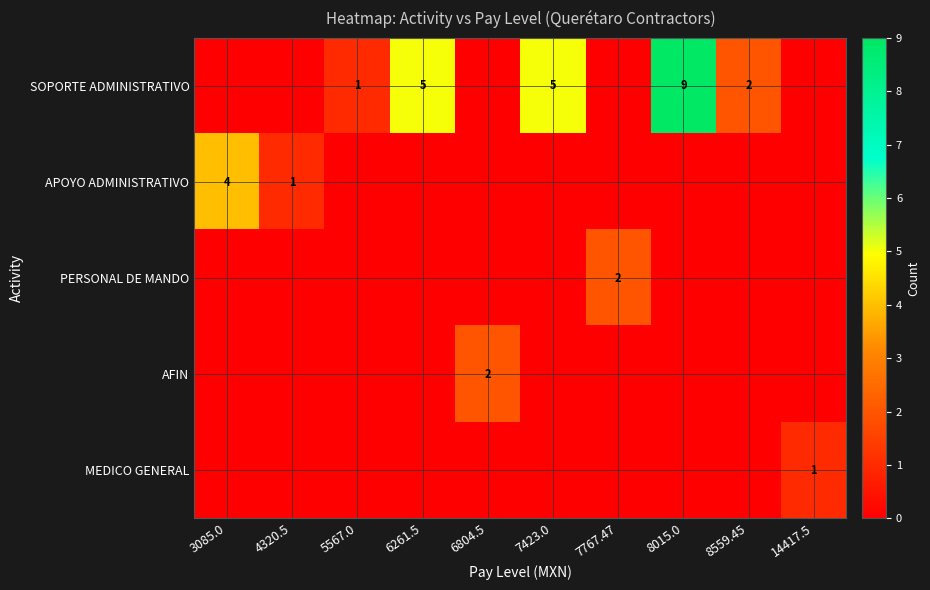

Which category has the lowest value across all series?

3085.0